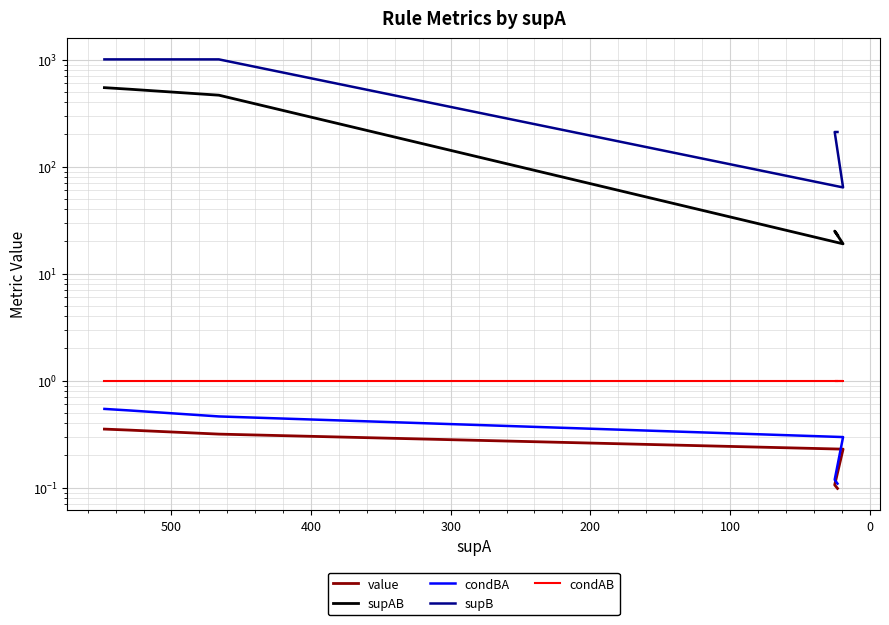

What position from the left is 200?

4